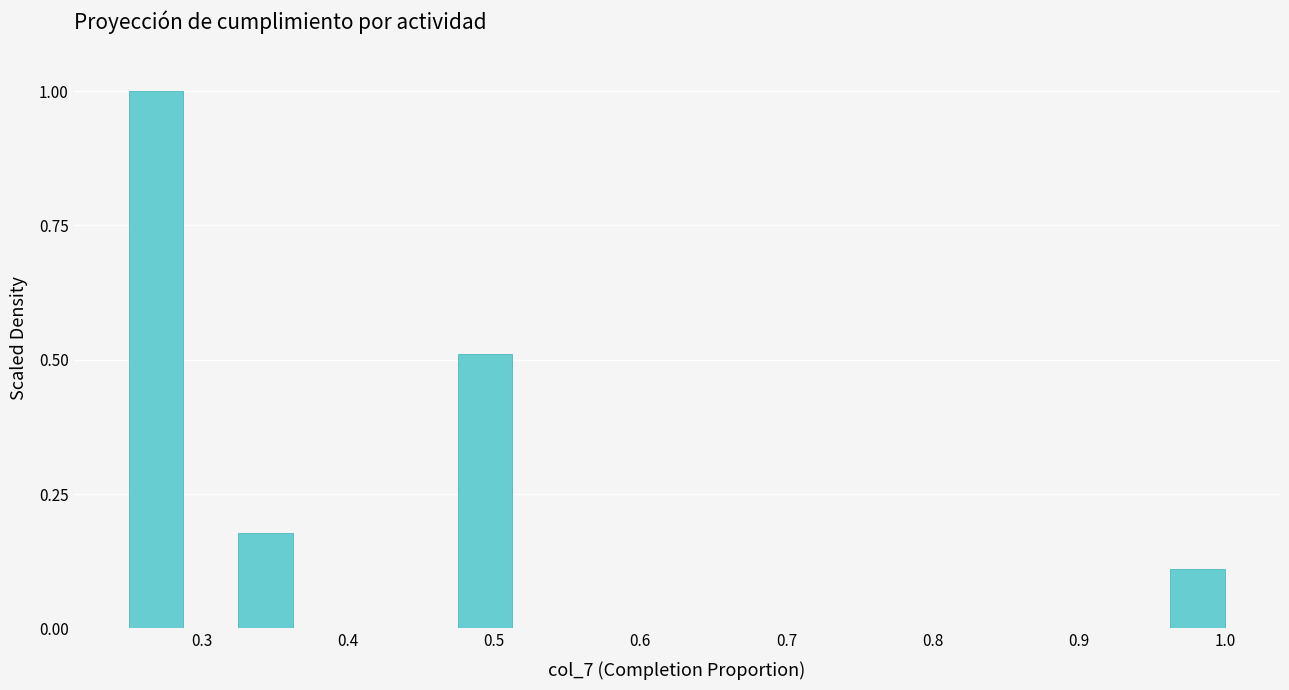

Around what value on the x-axis is the tallest bar? Give the approximate position of its centre, as read against the axis.

0.27